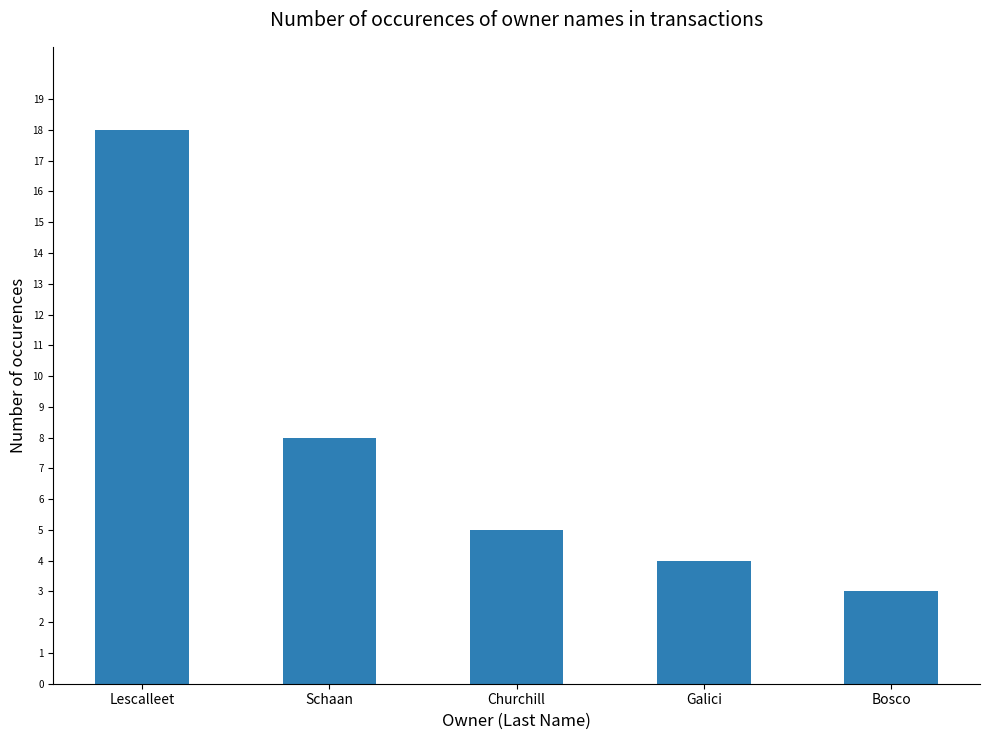

List the labels in order of value, largest first.

Lescalleet, Schaan, Churchill, Galici, Bosco